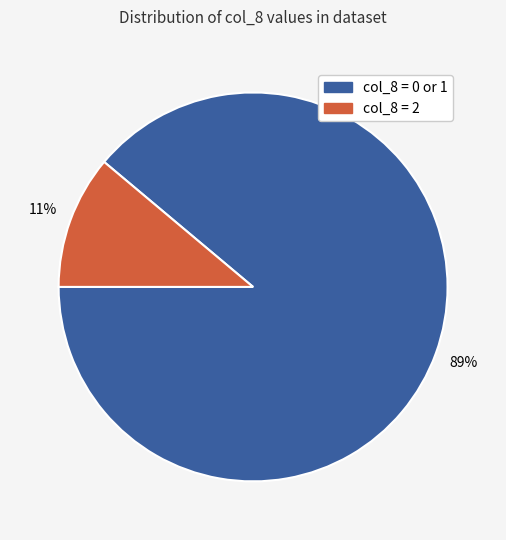

To the nearest percent, what is the average slice percentage?

50%